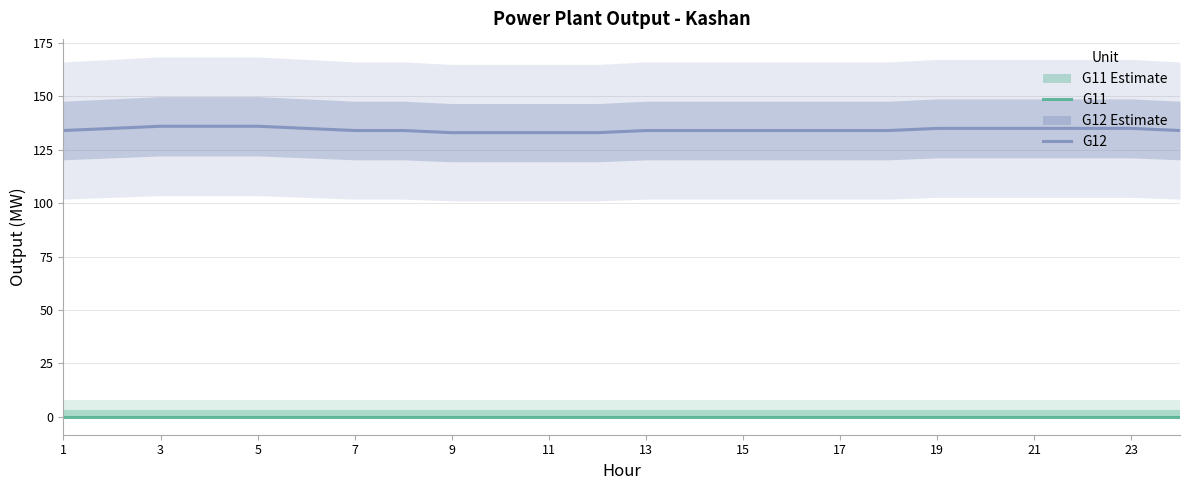

What is the total value across all series at 21?

133